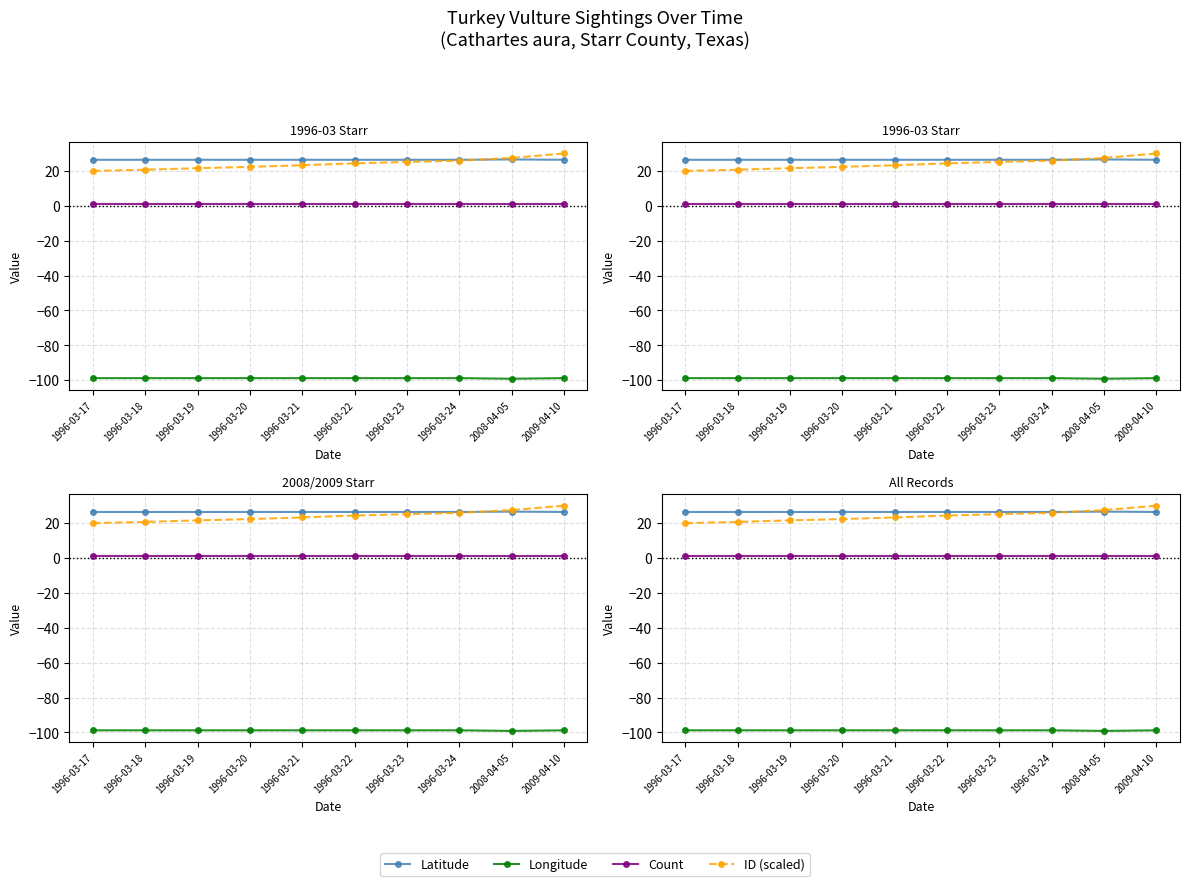

What is the minimum value shown in the chart?

-99.1